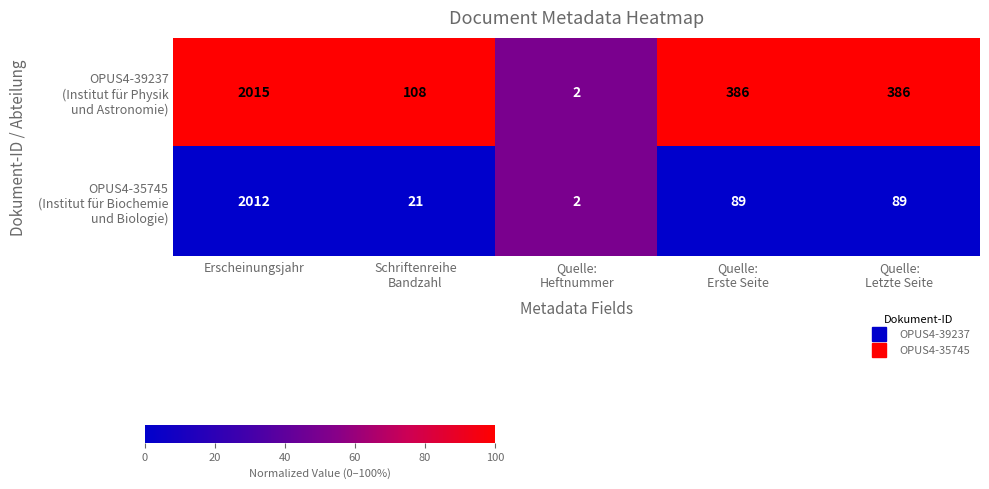

At which category is the sum across all series the highest?

Erscheinungsjahr